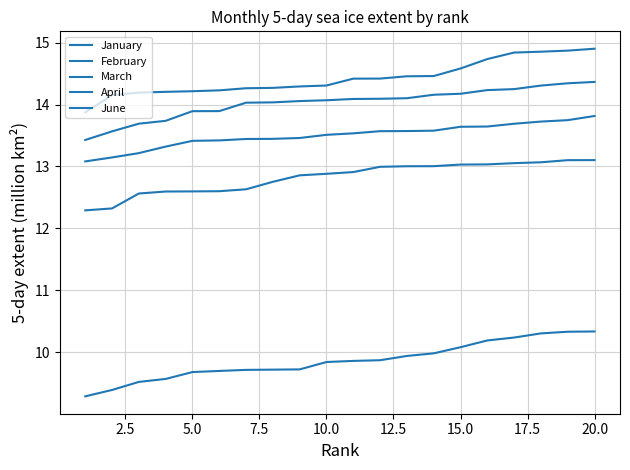

What is the value of the June point at the 10th from the left?

9.8